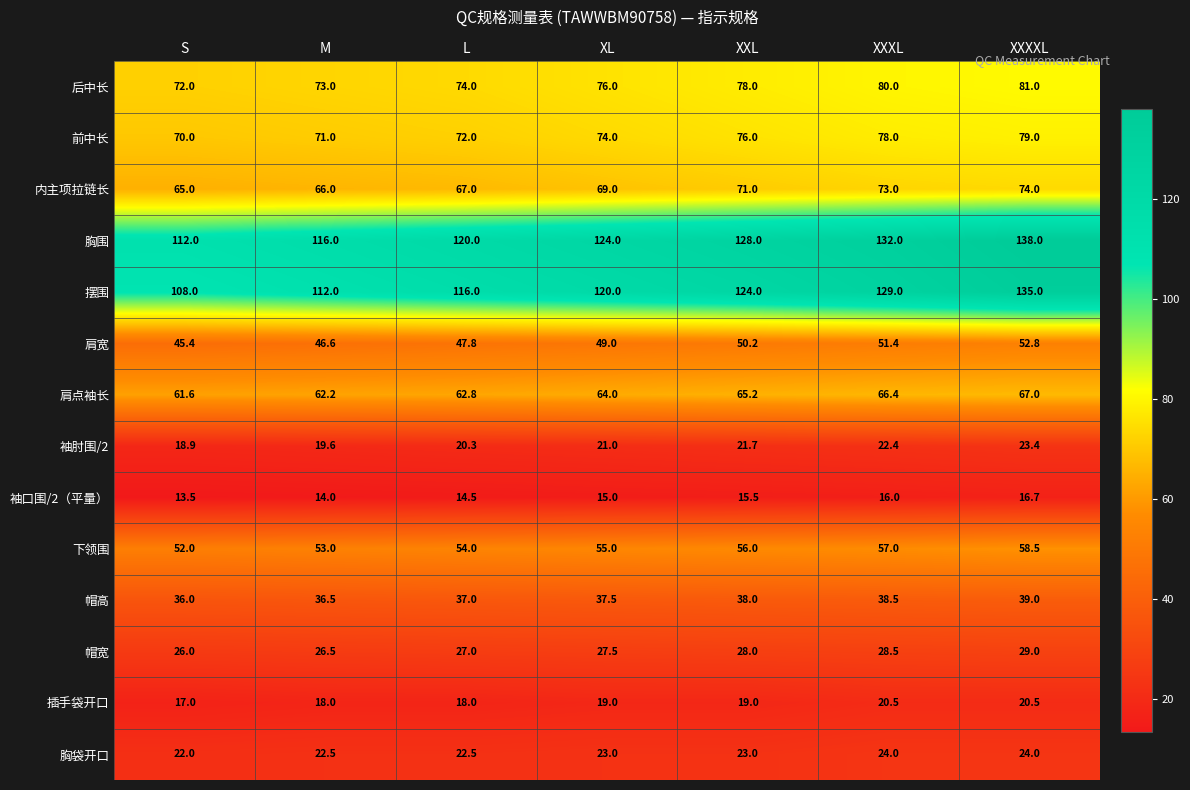

At which category does the chart reach its minimum across all series?

S